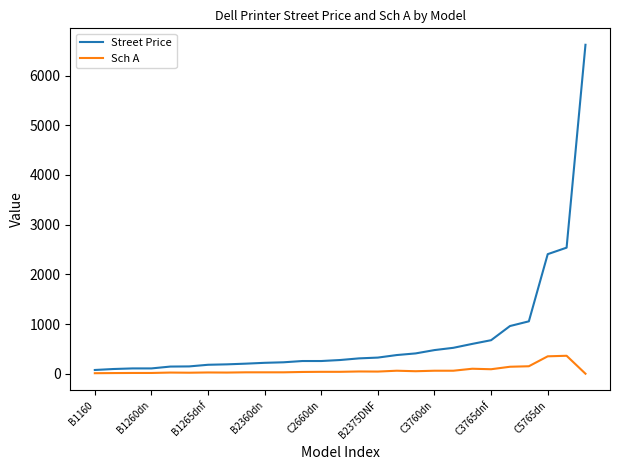

Is this an area chart (filled region under the line)?

No